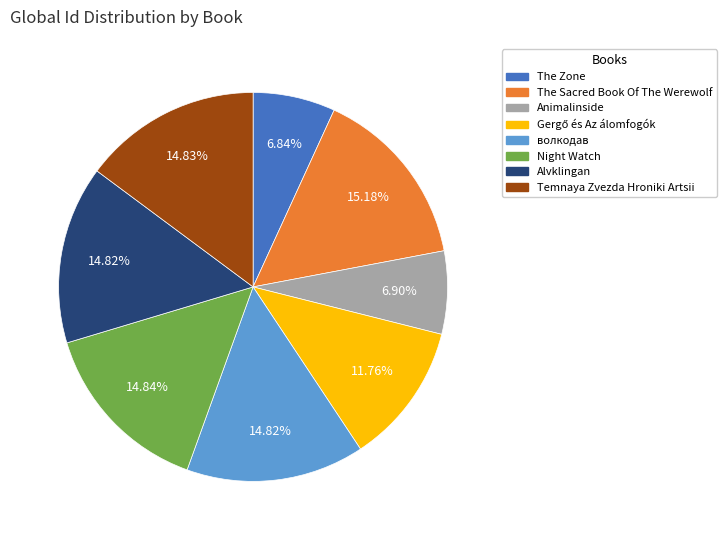

Combined, what portion of the pie is волкодав and Night Watch?

29.7%